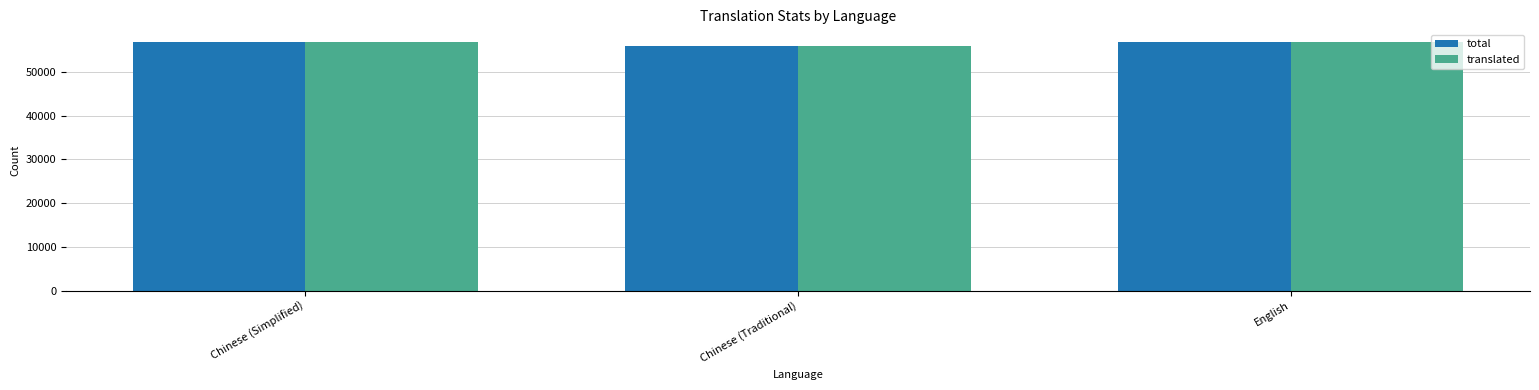

The value of total at English is 56837. True or false?

True